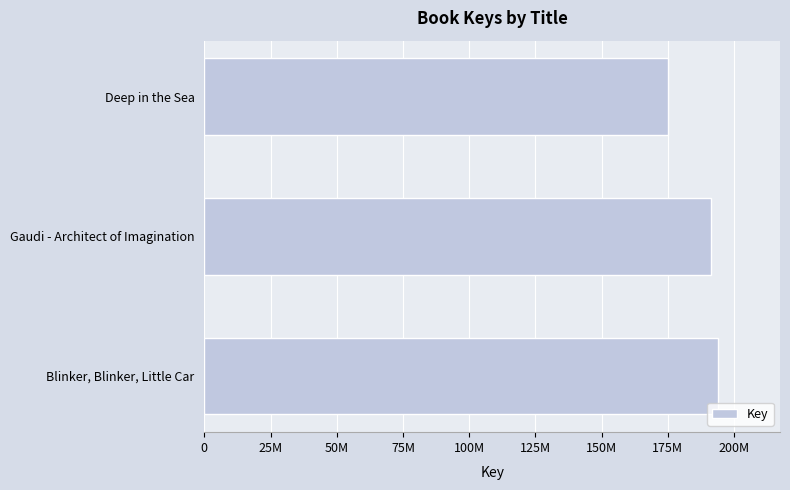

Are the bars horizontal?

Yes